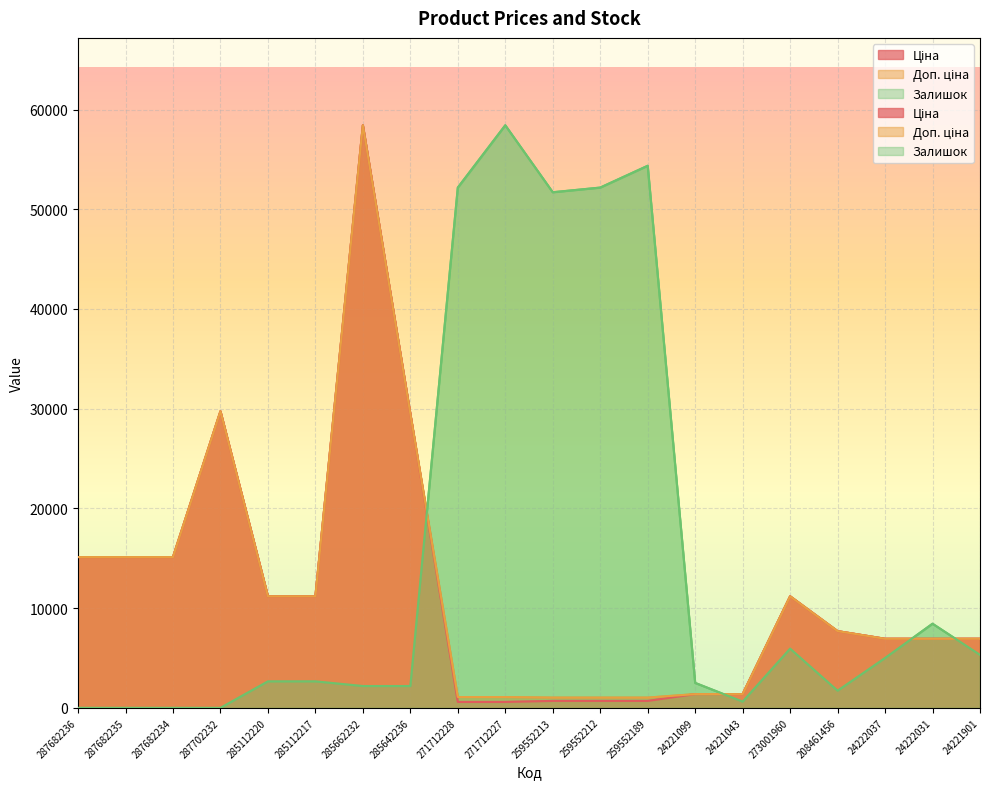

How many interior local peaks does the Залишок series have?

4